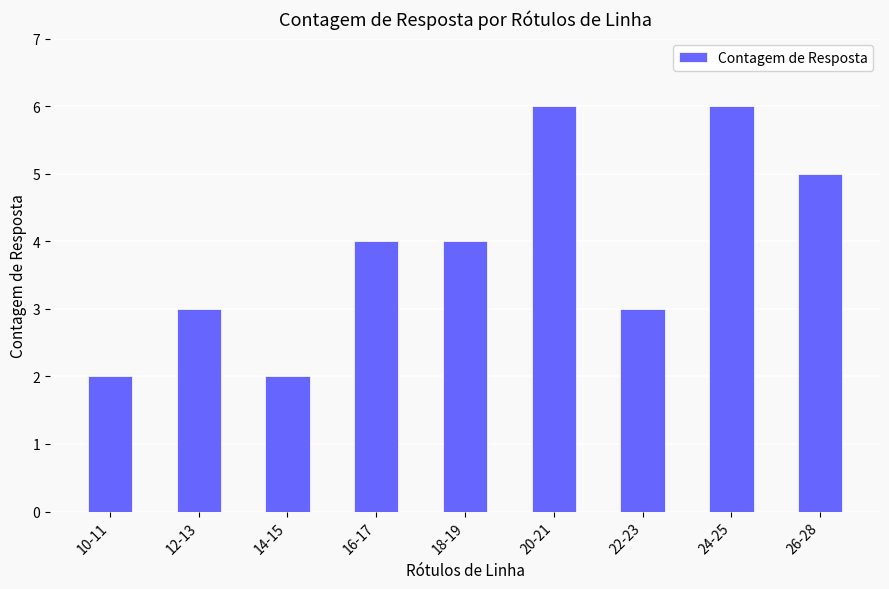

How many bars are there in total?

9